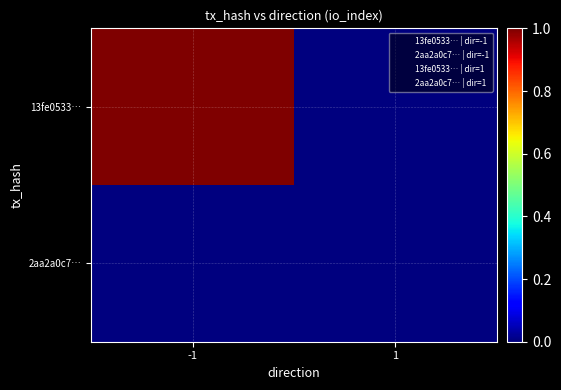

Between -1 and 1, which is larger?

-1